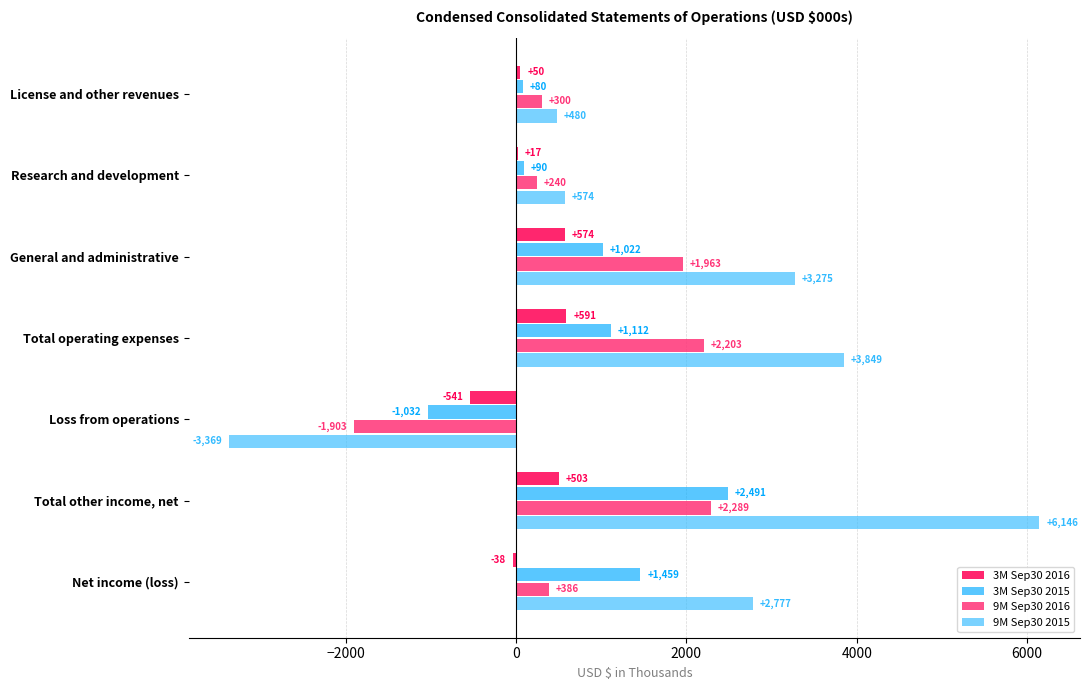

What are all the series names shown in the legend?

3M Sep30 2016, 3M Sep30 2015, 9M Sep30 2016, 9M Sep30 2015